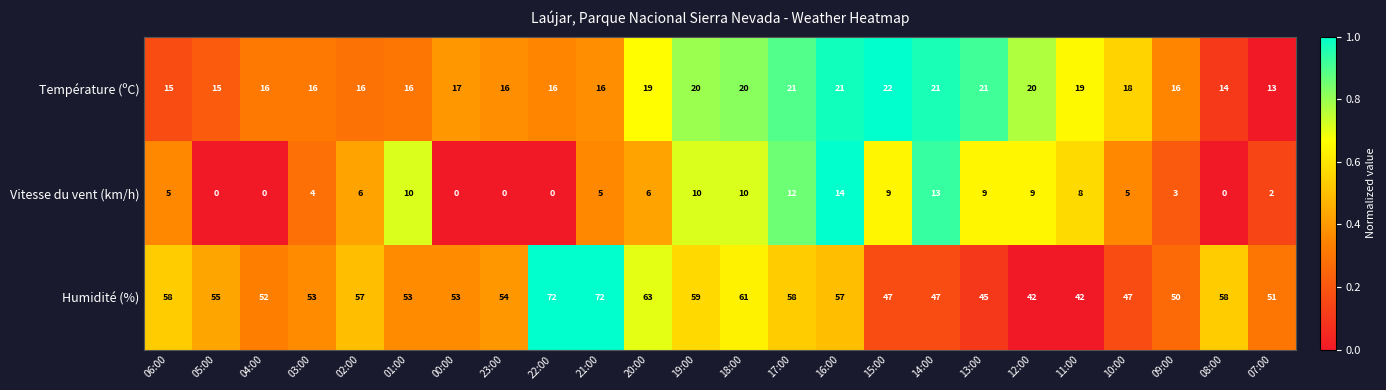

At which label does Température (ºC) reach its peak?

15:00